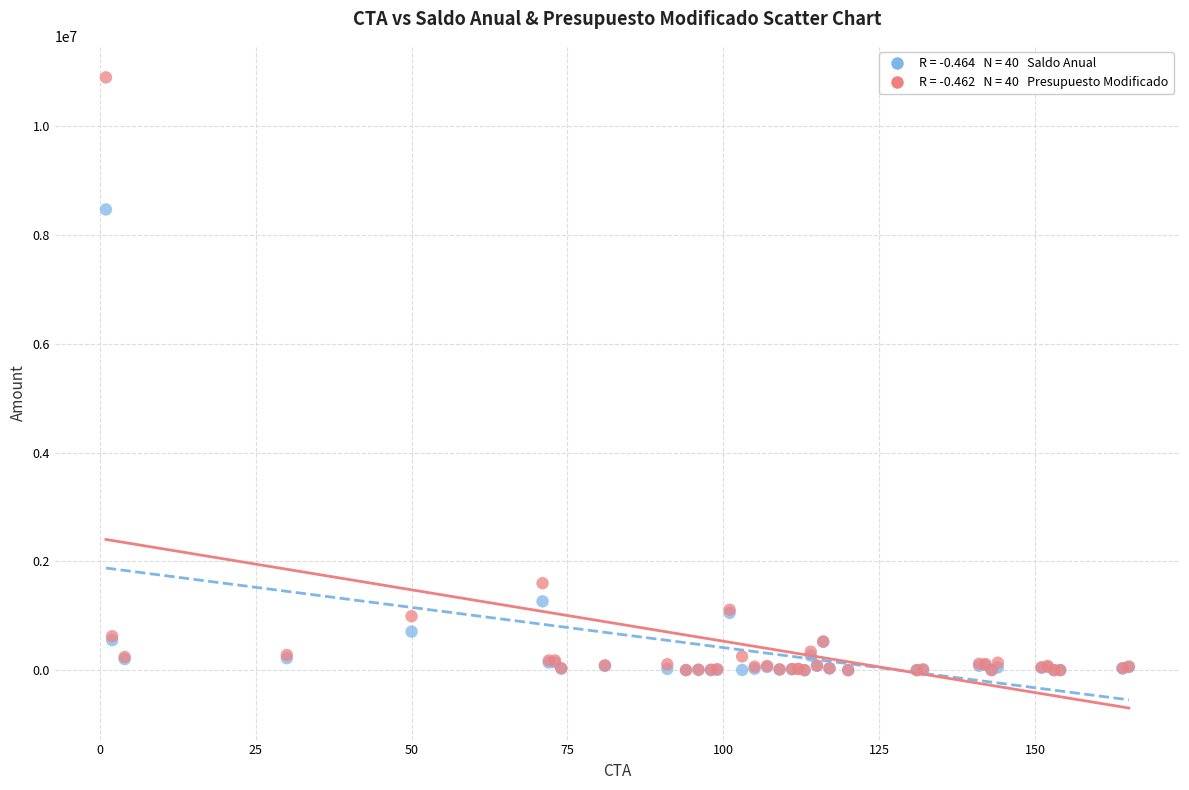

Across all series, what Y value is closest to 5451509?

8474066.0